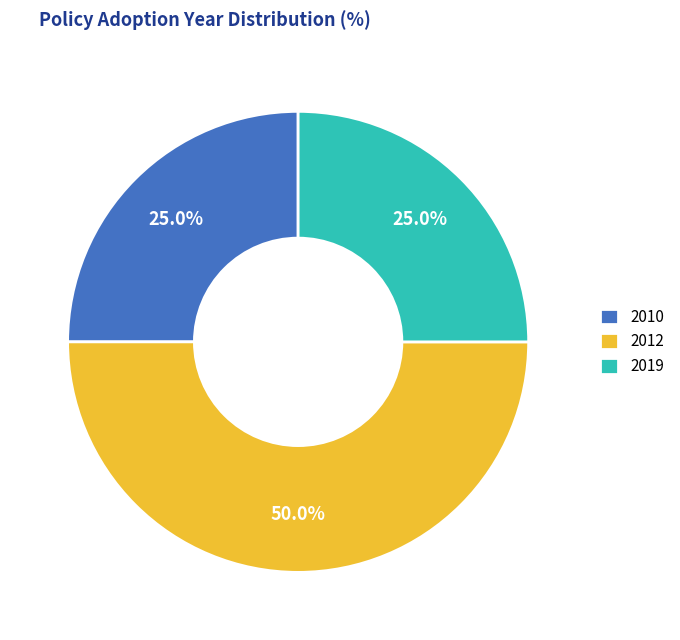

What is the ratio of the value at 2012 to the value at 2019?

2.0